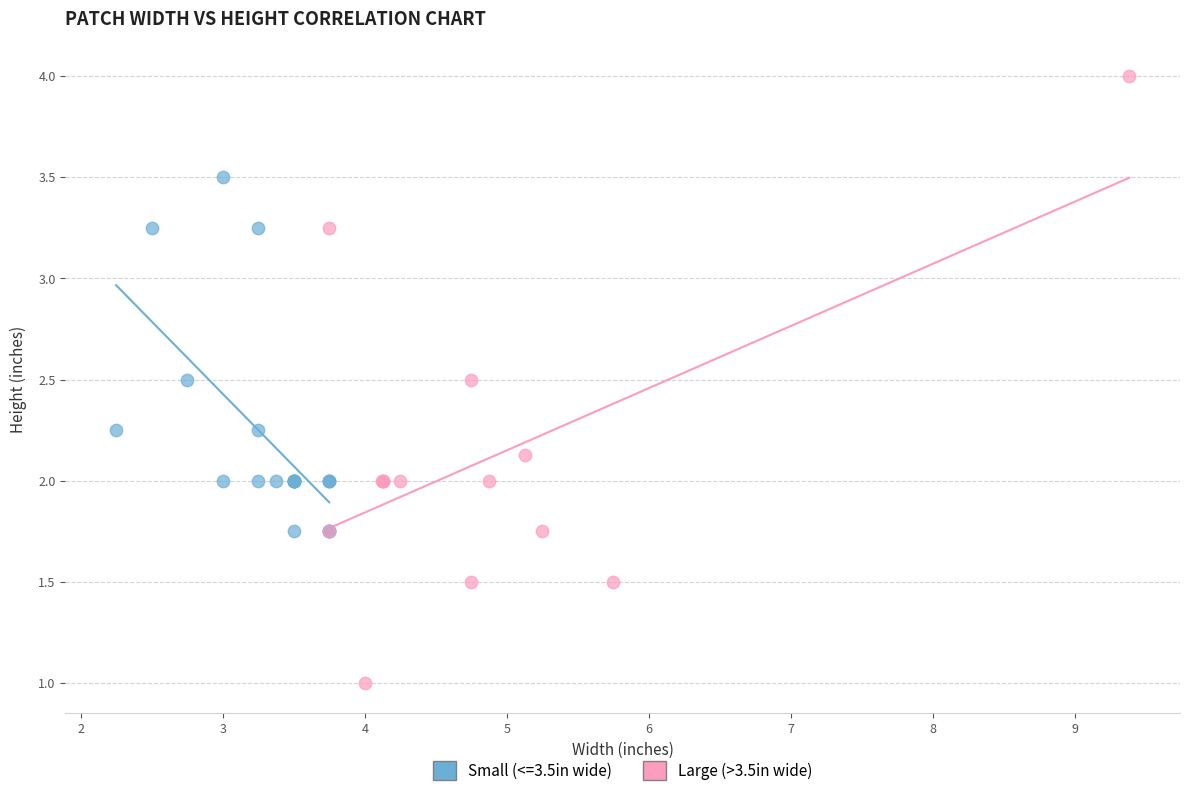

Which series contains the highest Y value?

Large (>3.5in wide)